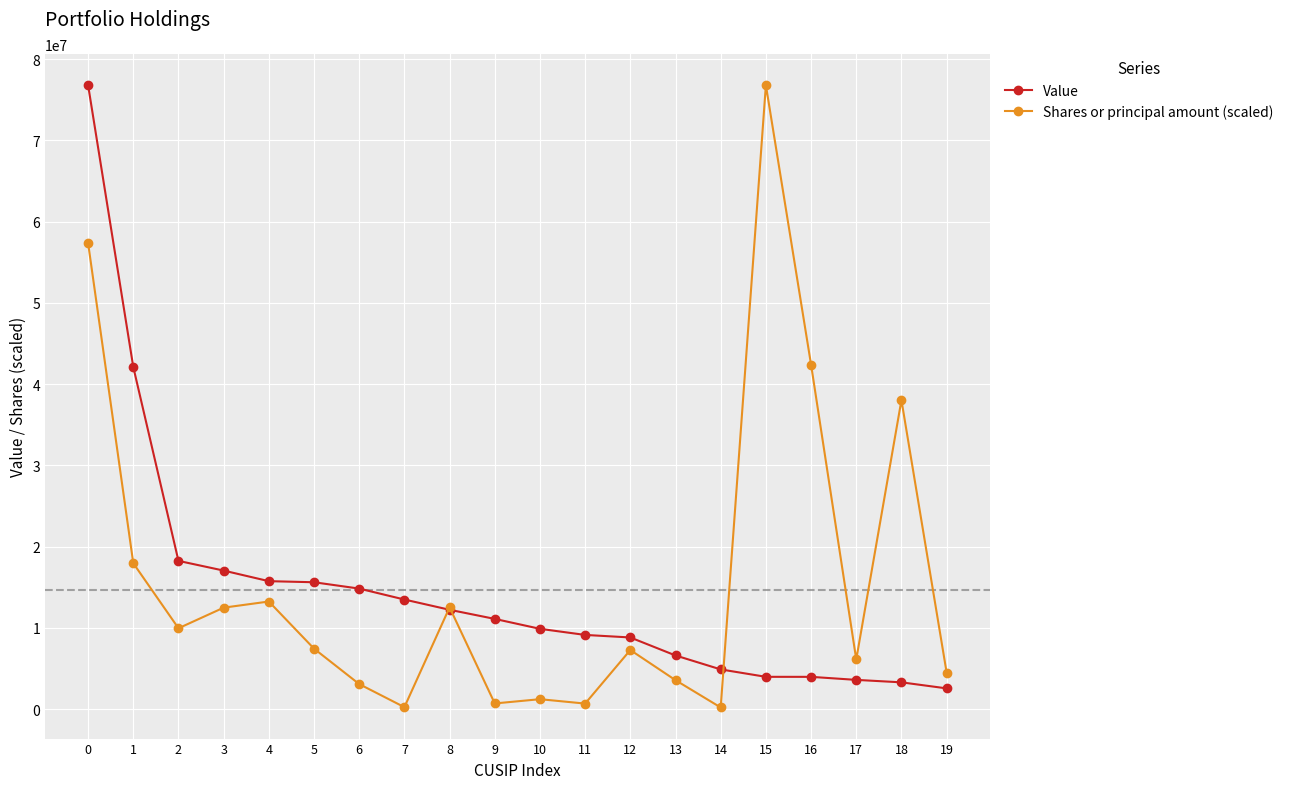

Is it true that Shares or principal amount (scaled) equals 4501468.3 at 19?

True